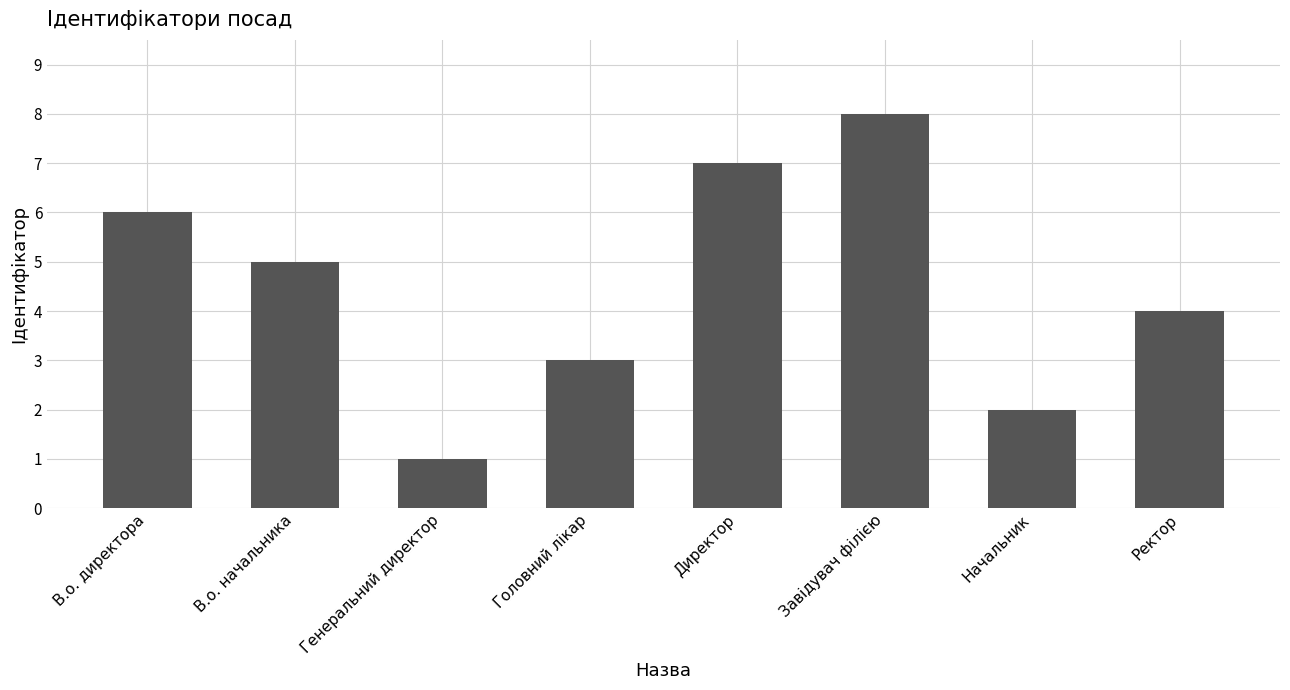

What is the maximum value shown in the chart?

8